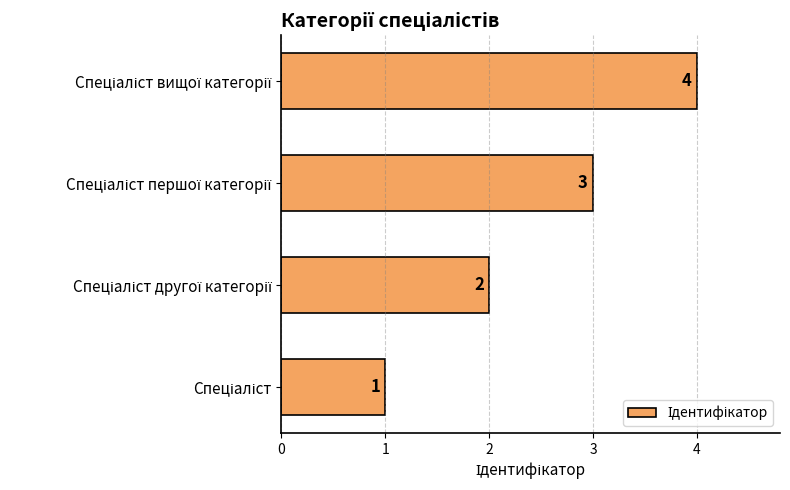

Are the bars horizontal?

Yes